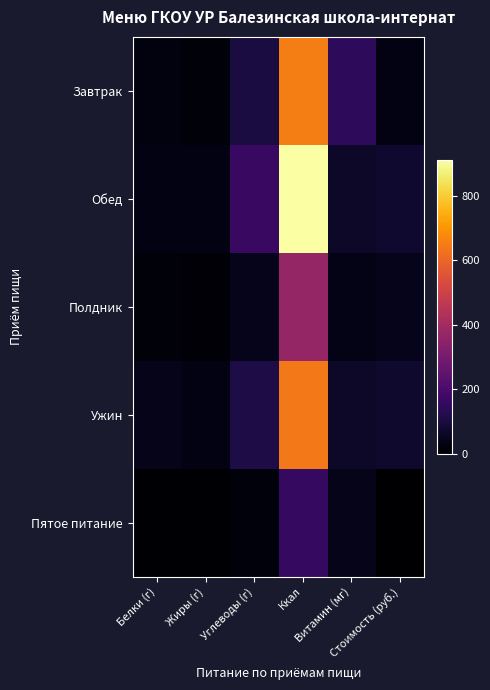

Which series has the largest total across all categories?

Обед